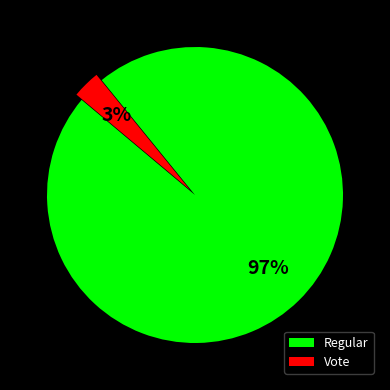

To the nearest percent, what is the combined percentage of Vote and Regular?

100%